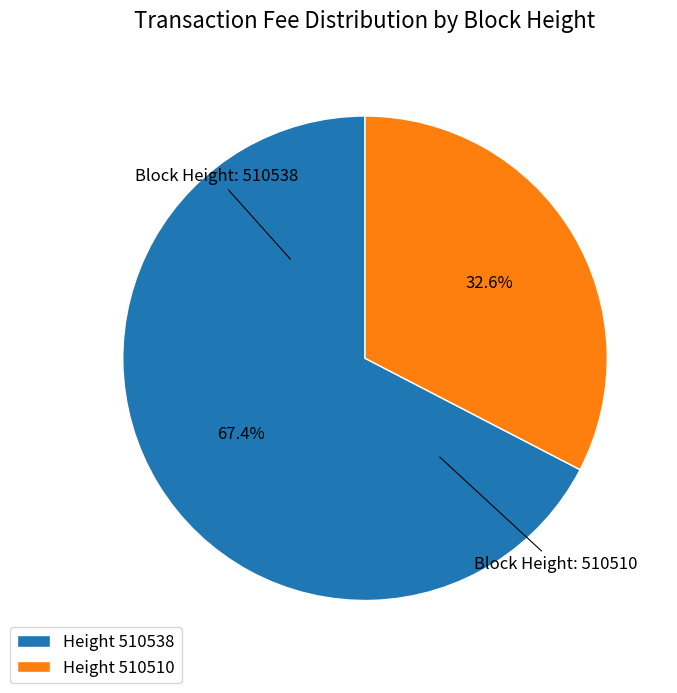

What is the smallest slice in the pie chart?

Height 510510